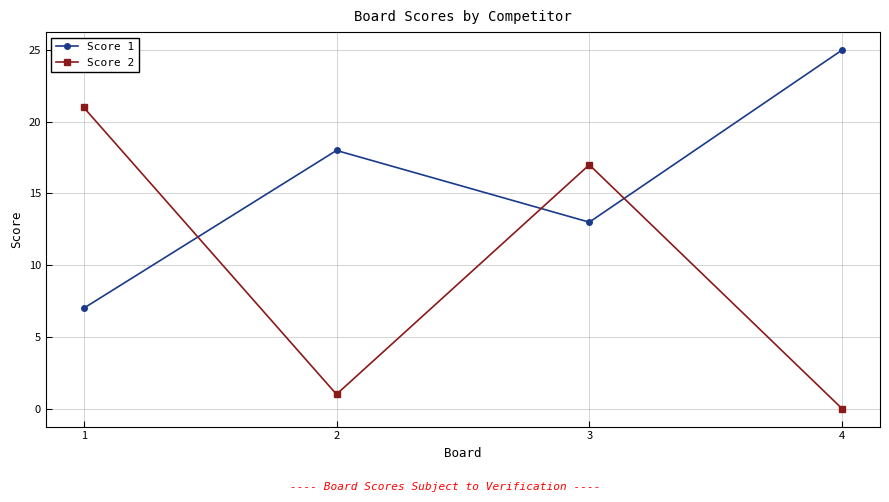

How many values in Score 2 are above zero?

3